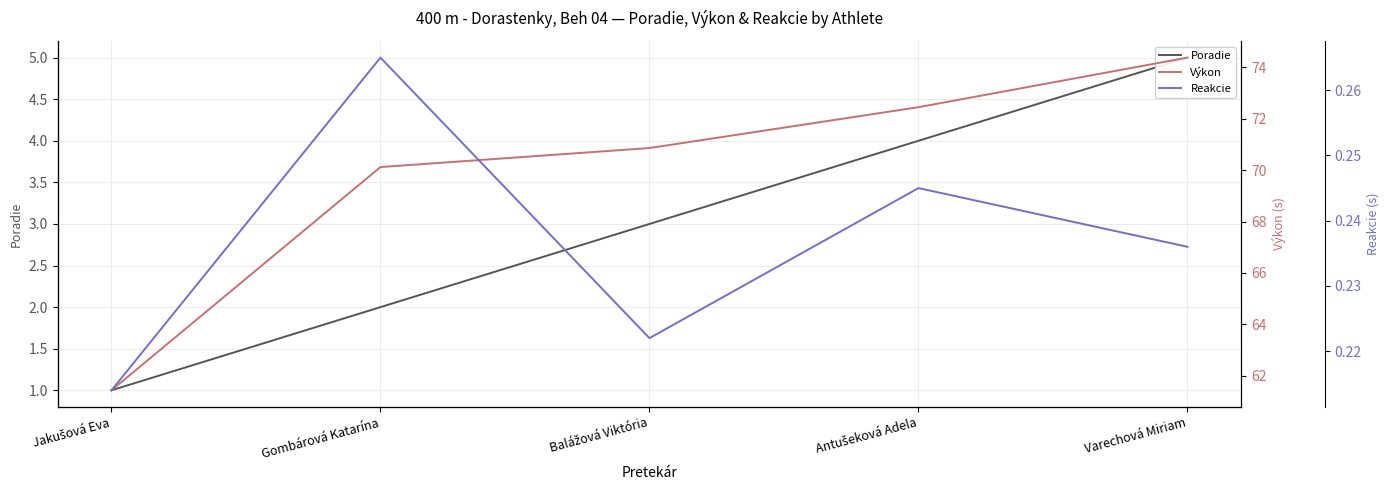

True or false: Výkon and Poradie cross at least once.

False